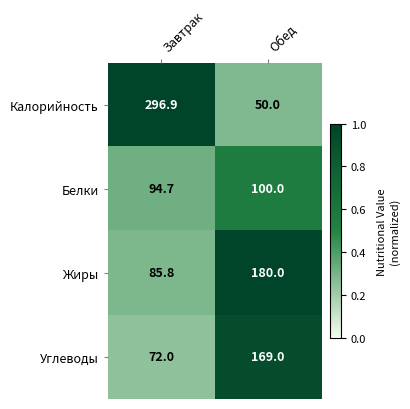

Between Завтрак and Обед, which series saw the biggest shift?

Калорийность